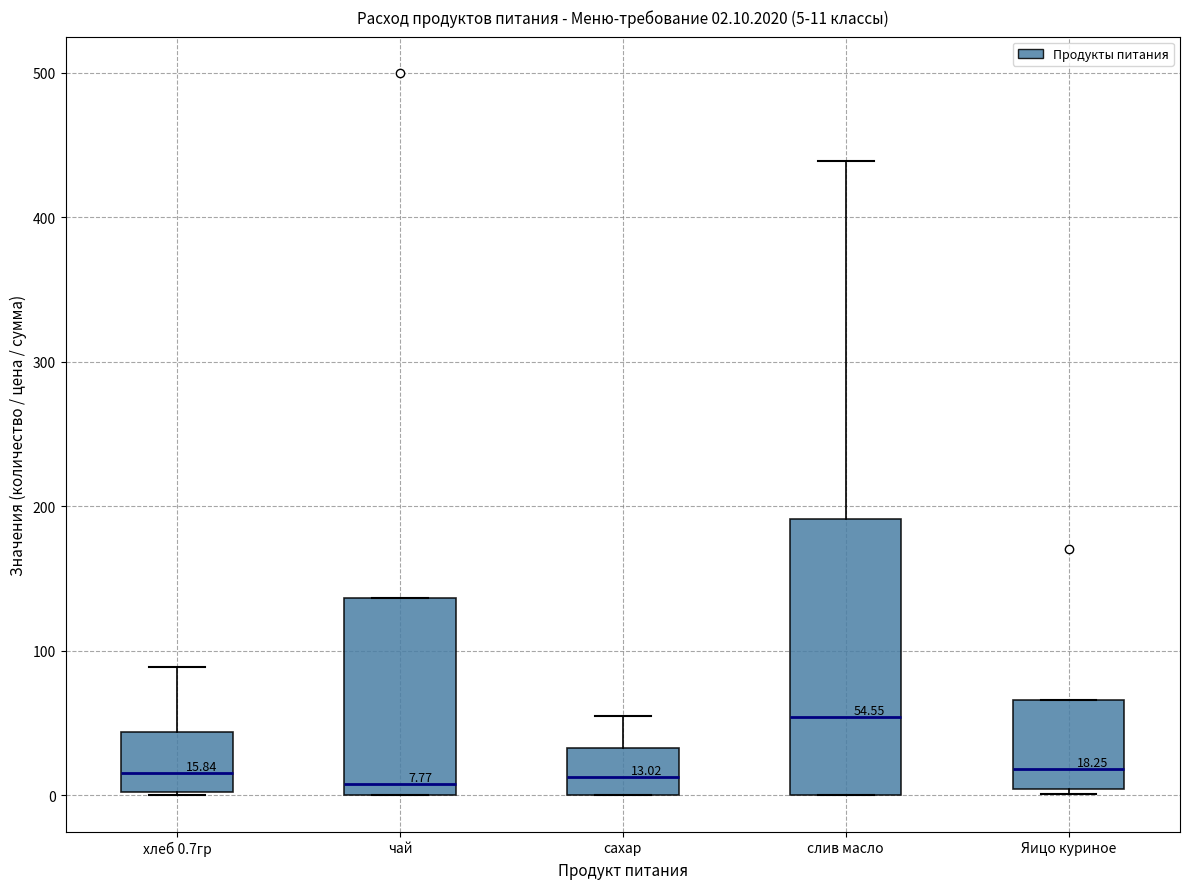

Comparing the boxes themselves (not the whiskers), which one is the tallest?

слив масло